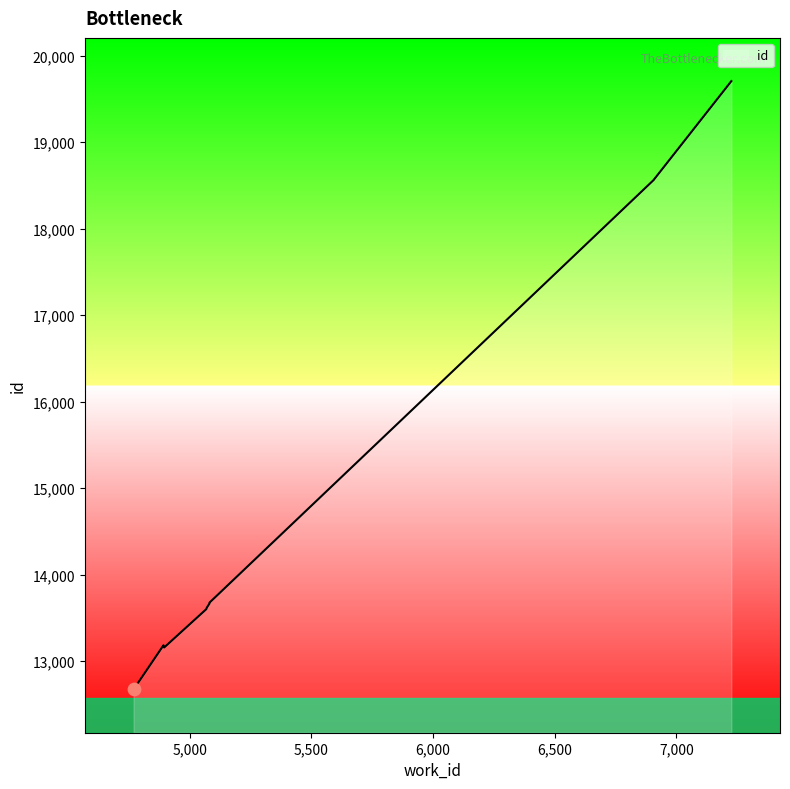

What is the change in value from 4895 to 5070?

+435